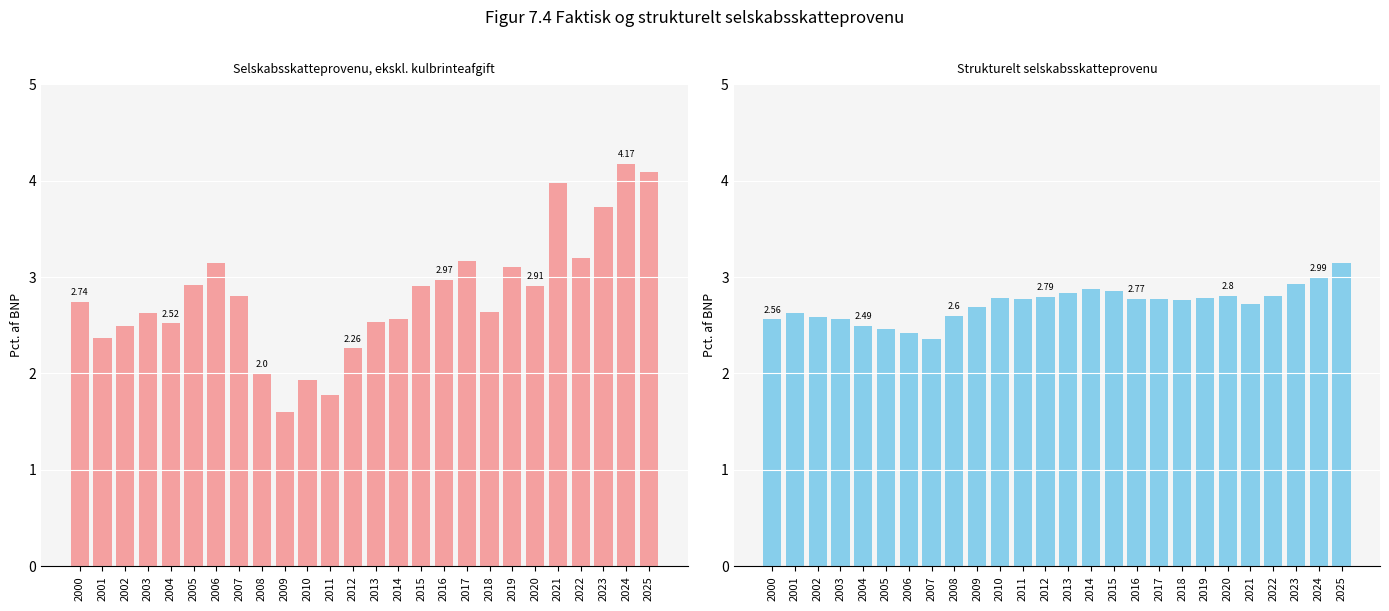

Count the number of data series in this chart.

2